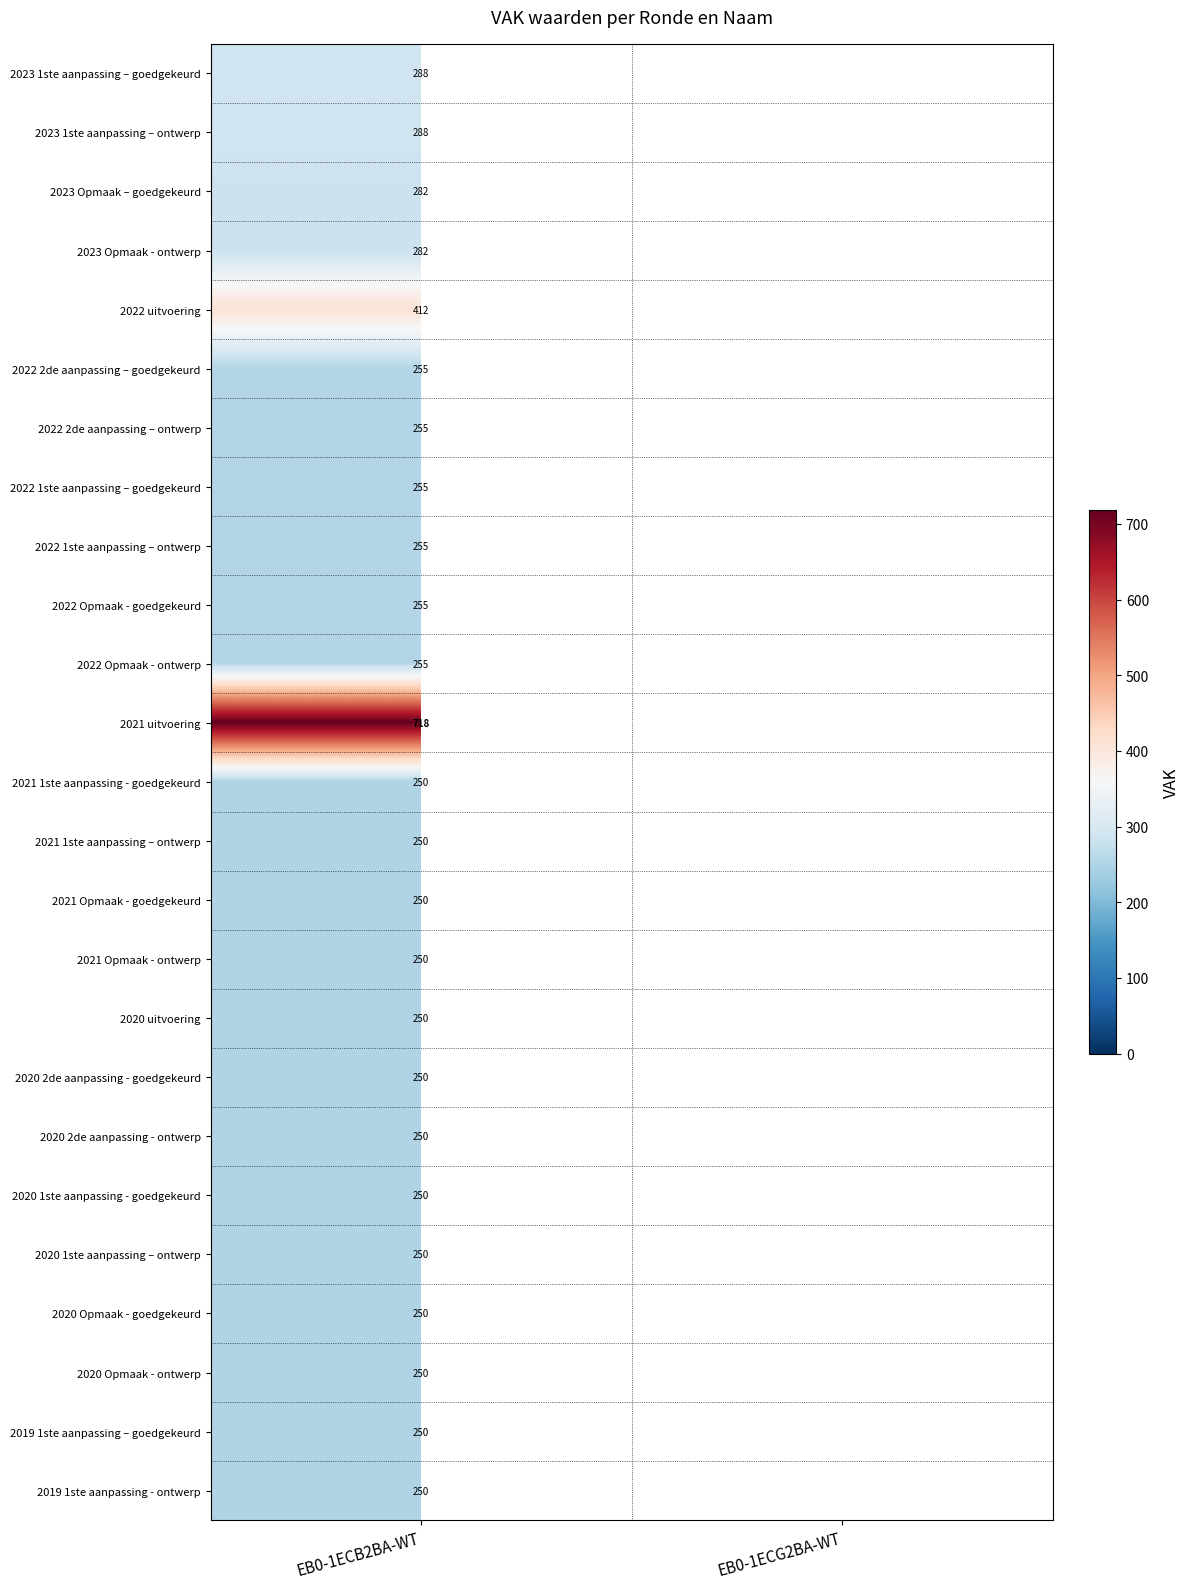

Is the value of 2023 1ste aanpassing – goedgekeurd at EB0-1ECB2BA-WT greater than the value of 2020 Opmaak - ontwerp at EB0-1ECB2BA-WT?

Yes